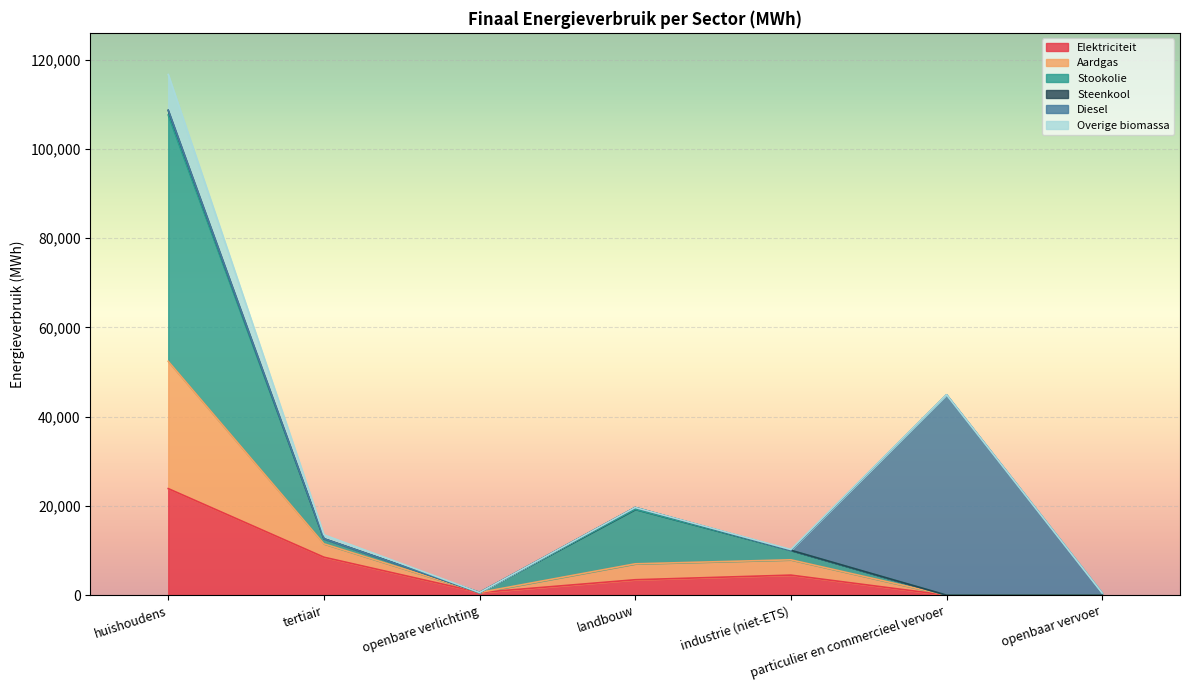

What is the smallest value displayed?

2.4